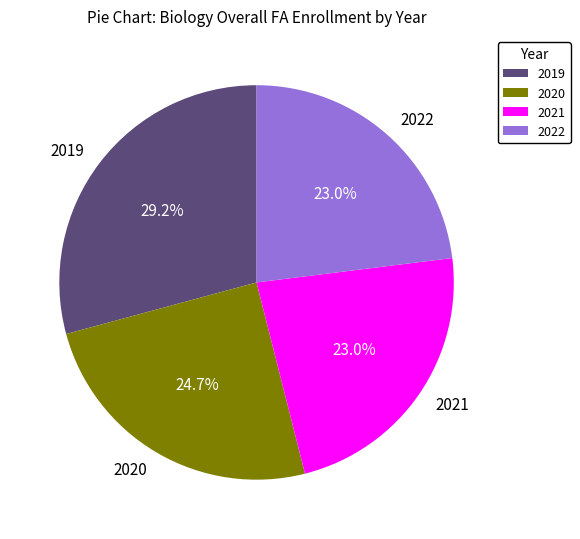

To the nearest percent, what is the difference between the largest and smallest slice percentages?

6%